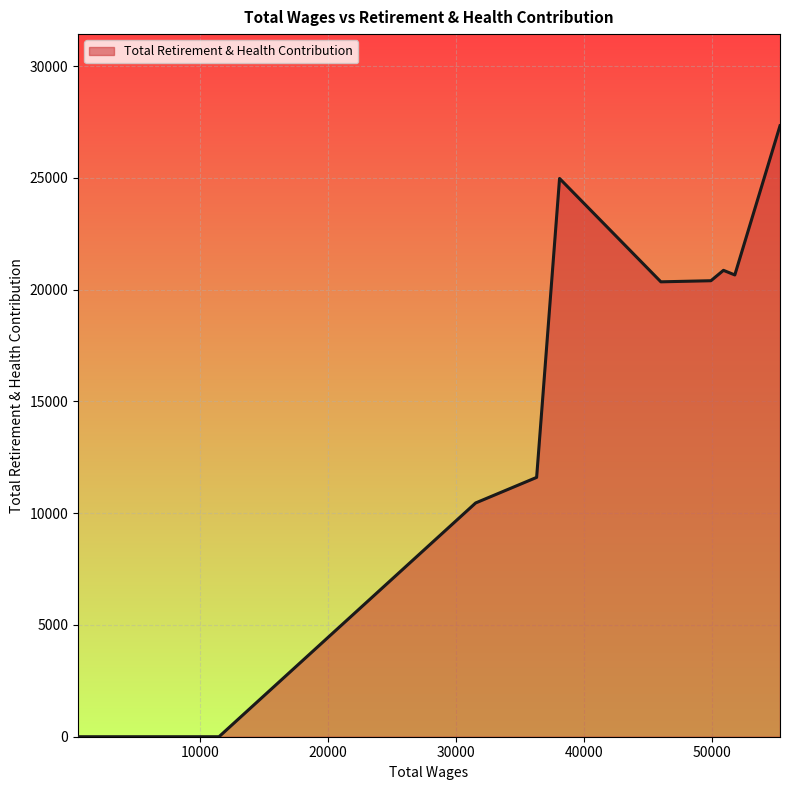

What is the difference between the maximum and minimum values?

27333